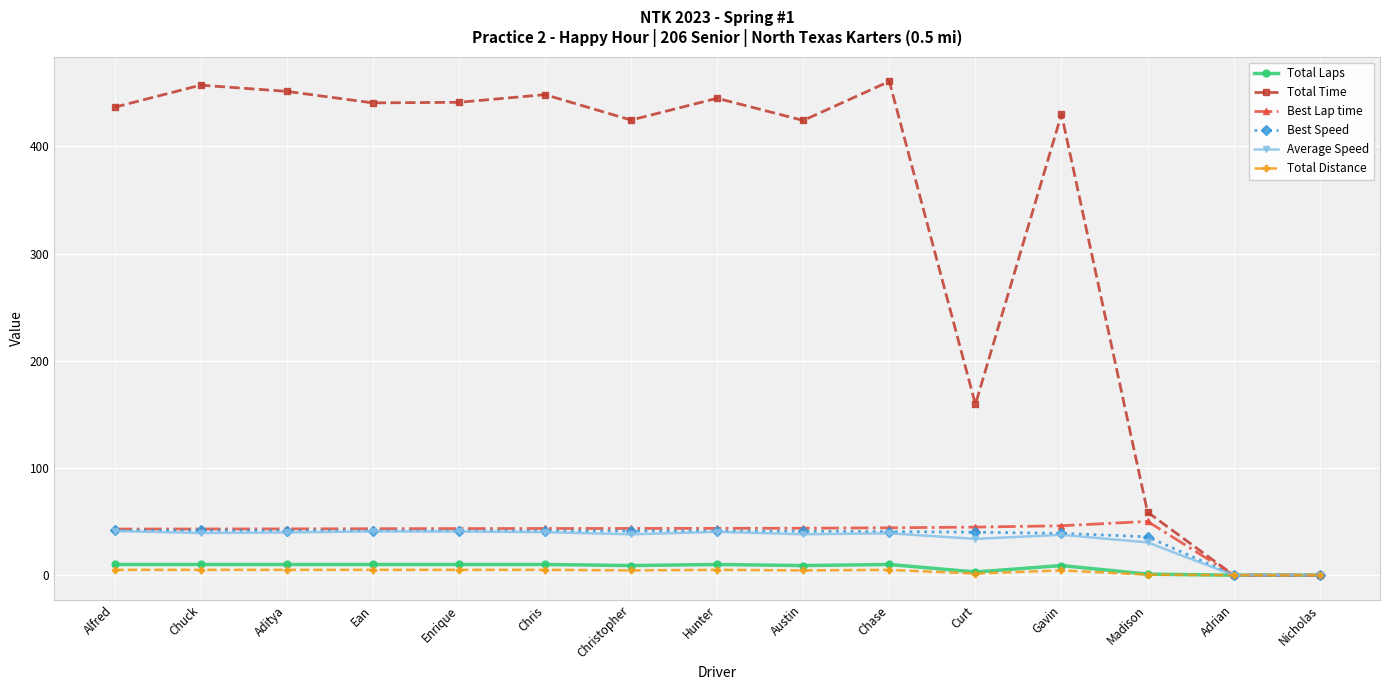

What is the label of the 8th point from the right?

Hunter